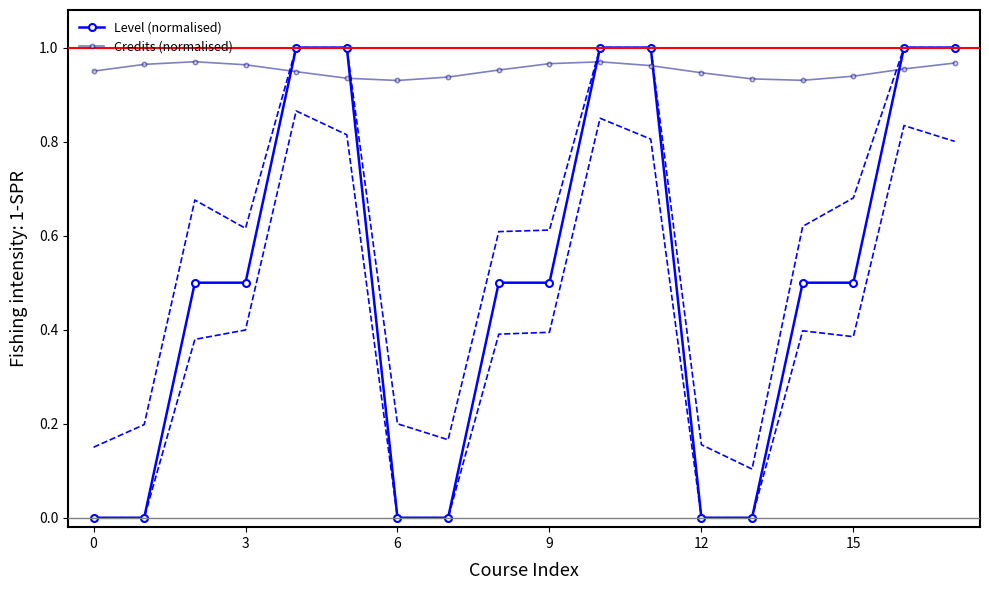

In Credits (normalised), how many points are higher than both neighbors (excluding endpoints)?

2